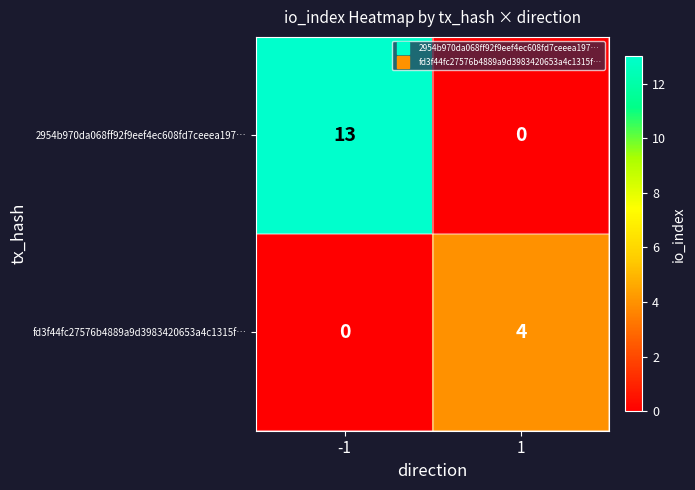

Reading left to right, what are all the values shown in this chart?

2954b970da068ff92f9eef4ec608fd7ceeea197…: -1=13	1=0
fd3f44fc27576b4889a9d3983420653a4c1315f…: -1=0	1=4